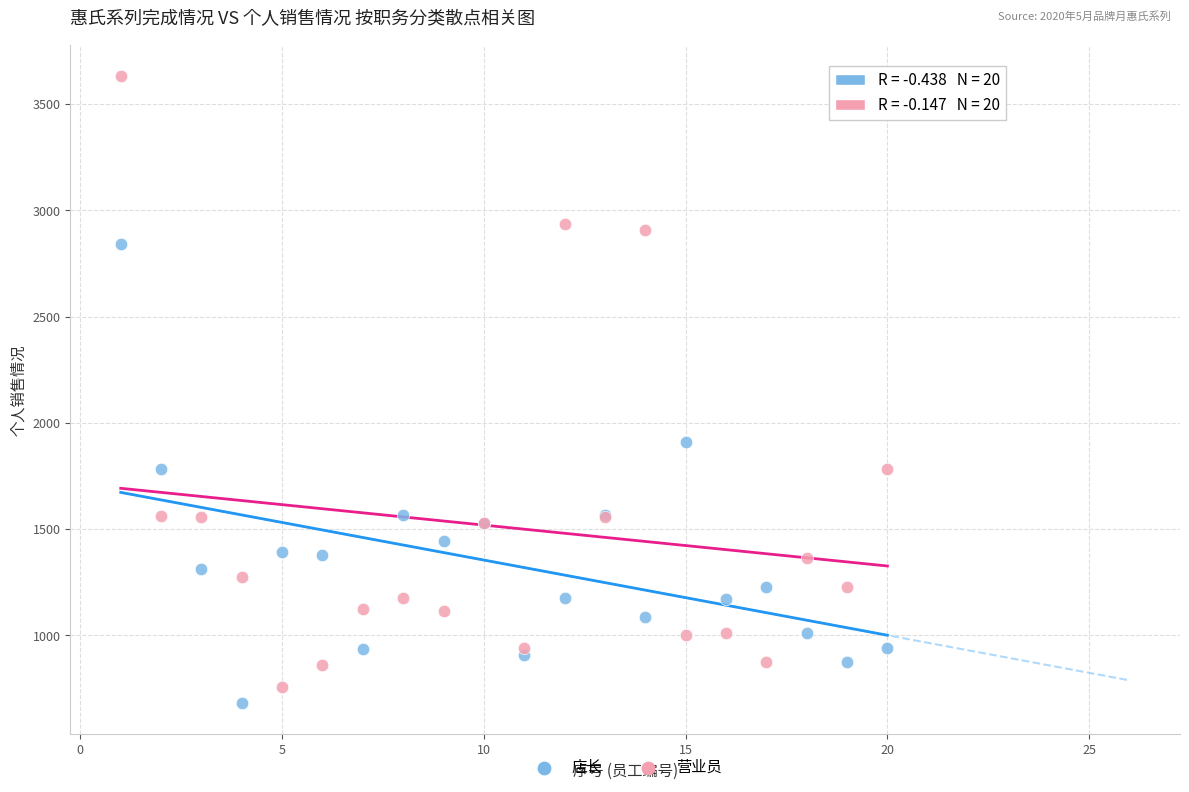

Which series has the widest spread of Y values?

营业员